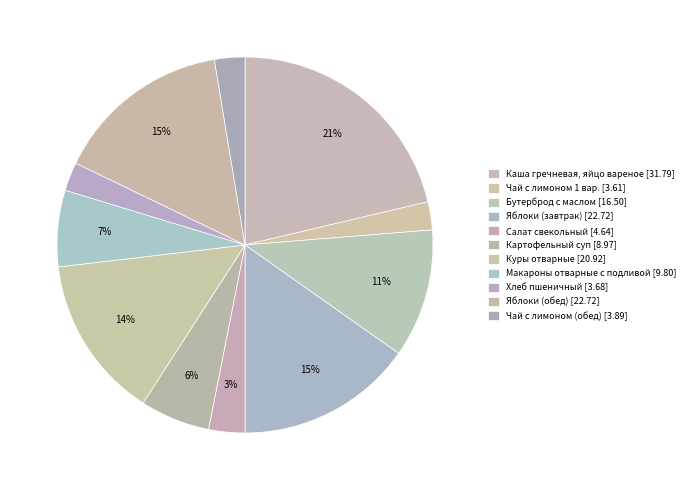

To the nearest percent, what is the difference between the largest and smallest slice percentages?

19%